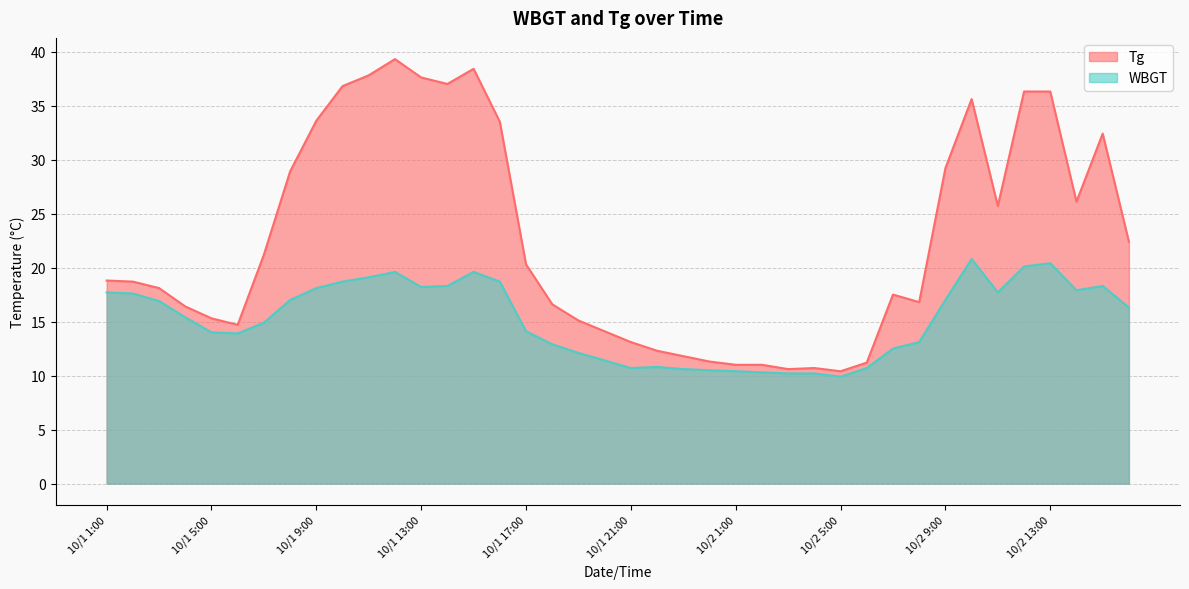

What is the spread (max minus min) of values at 10/1 22:00?

1.5